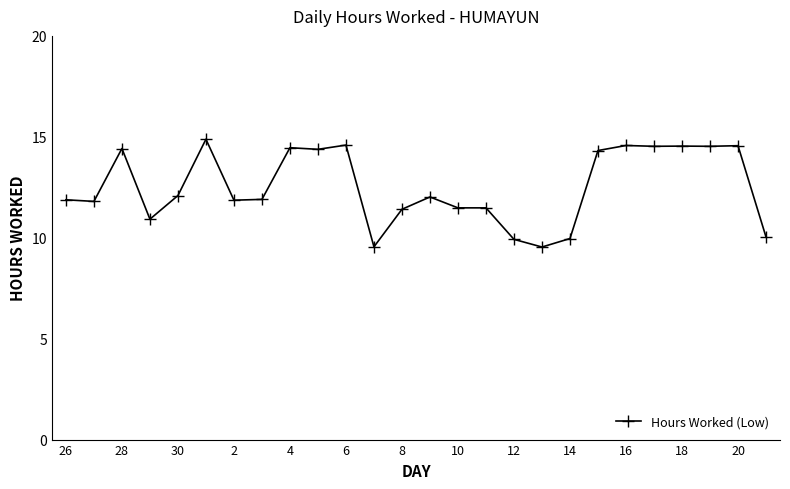

How many distinct data groups are displayed?

1